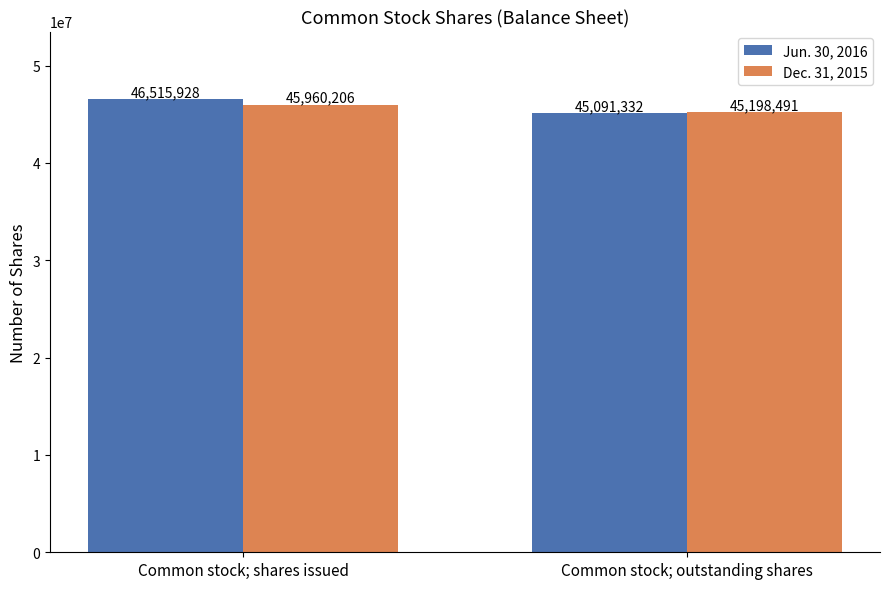

What is the maximum value for Dec. 31, 2015?

45960206